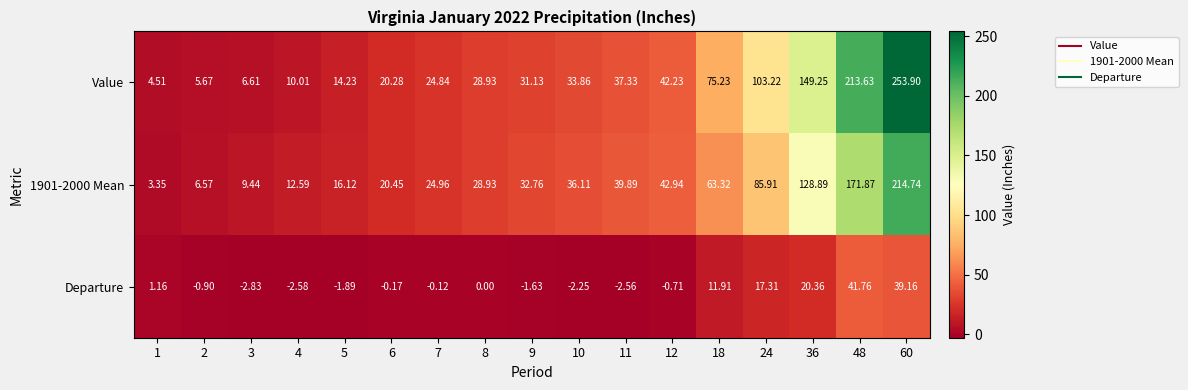

Which series changed the most between 1 and 8?

1901-2000 Mean